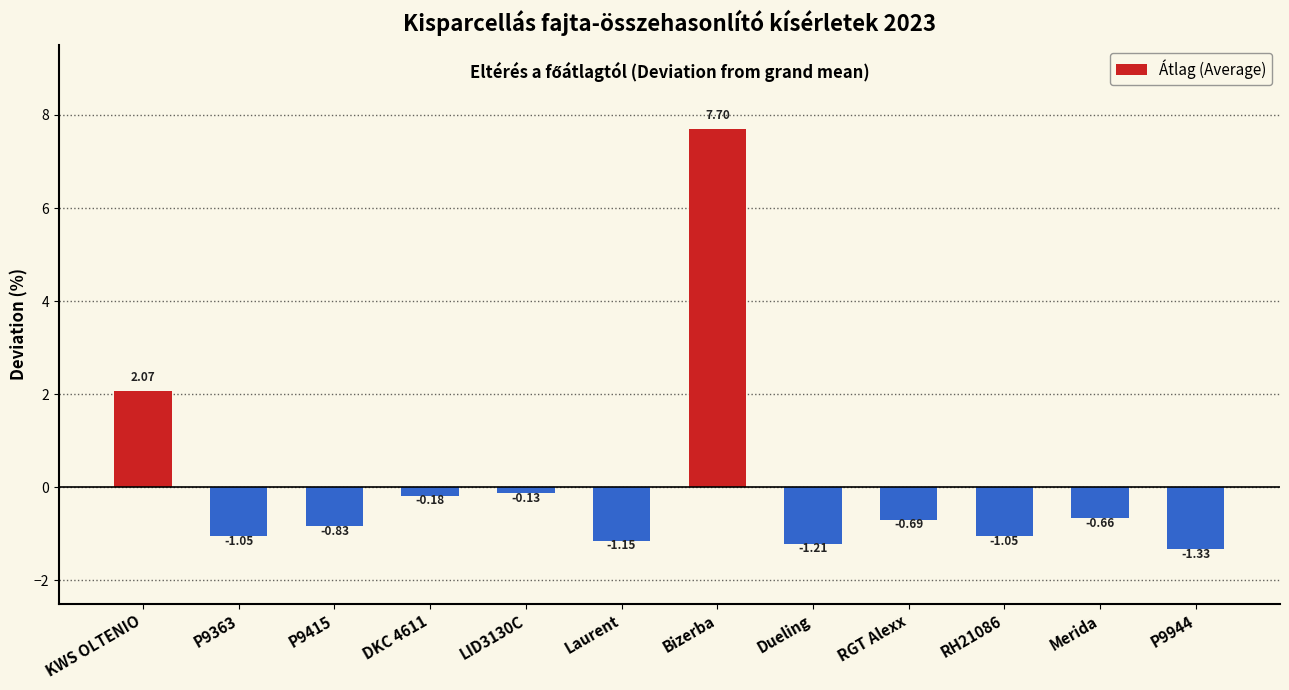

Where is the data nearest to the value 3?

KWS OLTENIO